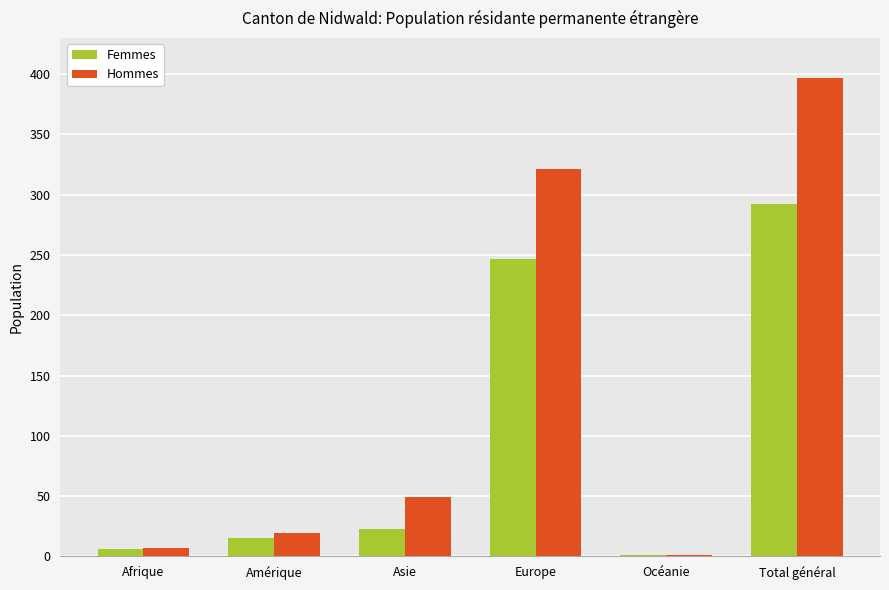

What is the average value of the Femmes series?

97